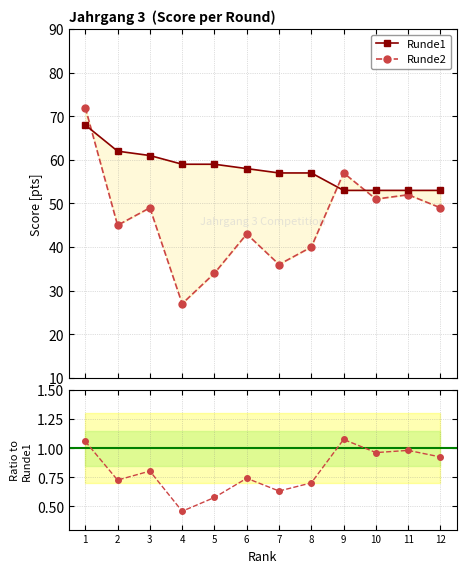

At which label is Runde1 closest to 60?

3